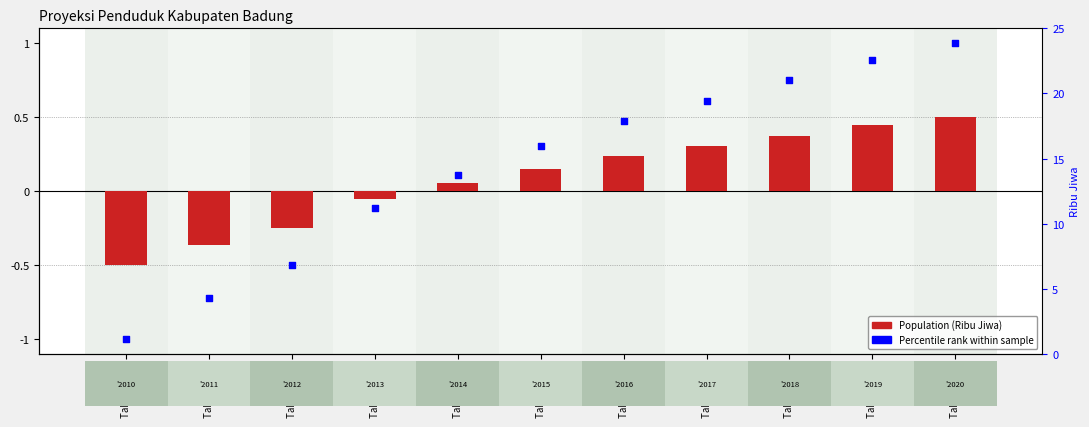

Which series contains the lowest Y value?

Percentile rank